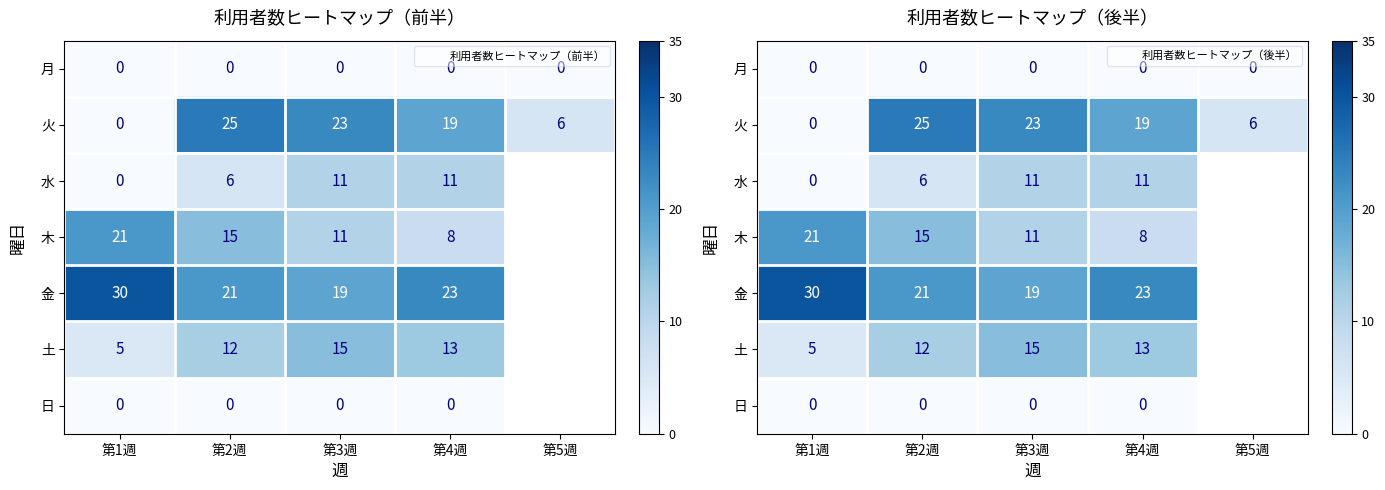

The value of 土 at 第1週 is 2.0. True or false?

False